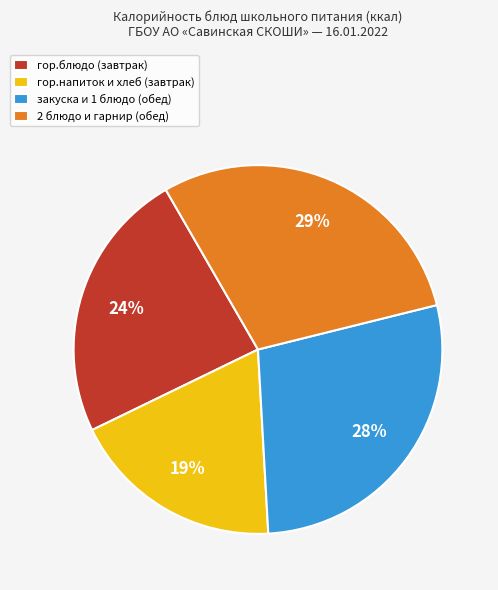

Approximately how many times larger is the value at закуска и 1 блюдо (обед) compared to гор.блюдо (завтрак)?

1.2